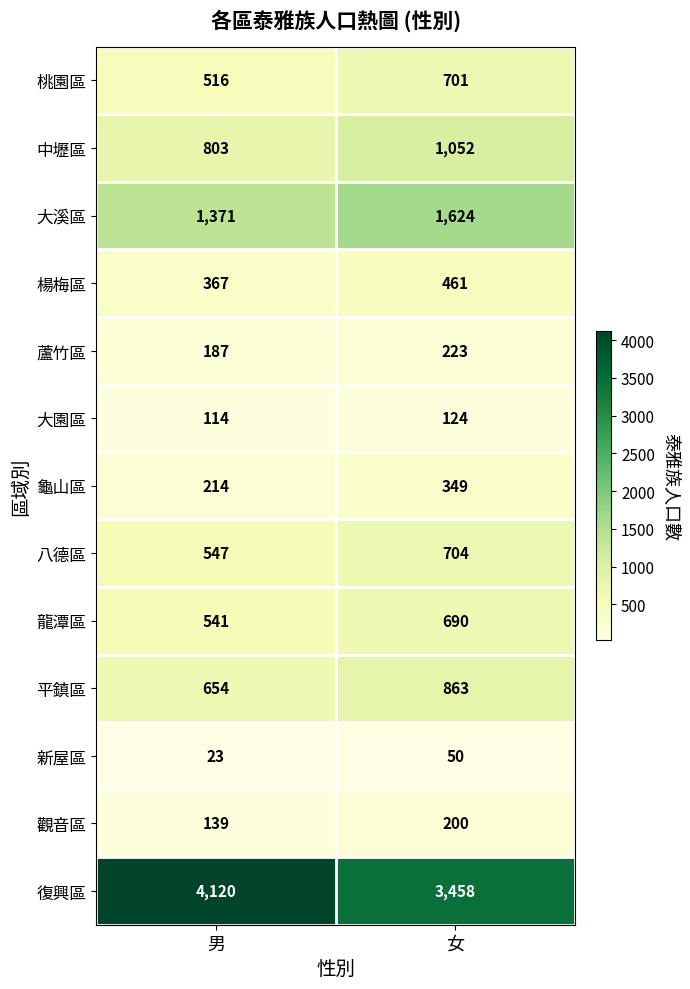

Rank the series at 女 from lowest to highest value.

新屋區, 大園區, 觀音區, 蘆竹區, 龜山區, 楊梅區, 龍潭區, 桃園區, 八德區, 平鎮區, 中壢區, 大溪區, 復興區